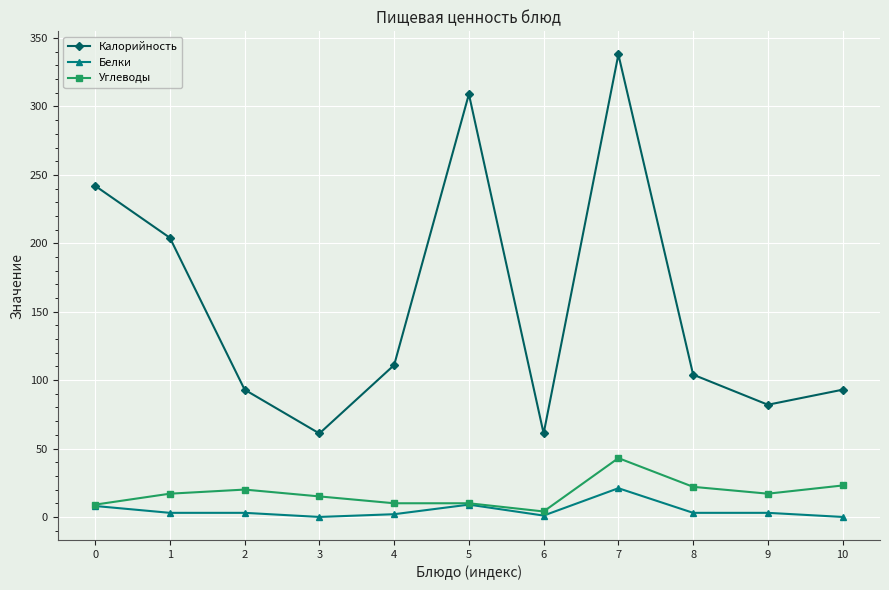

How many lines are shown in the chart?

3